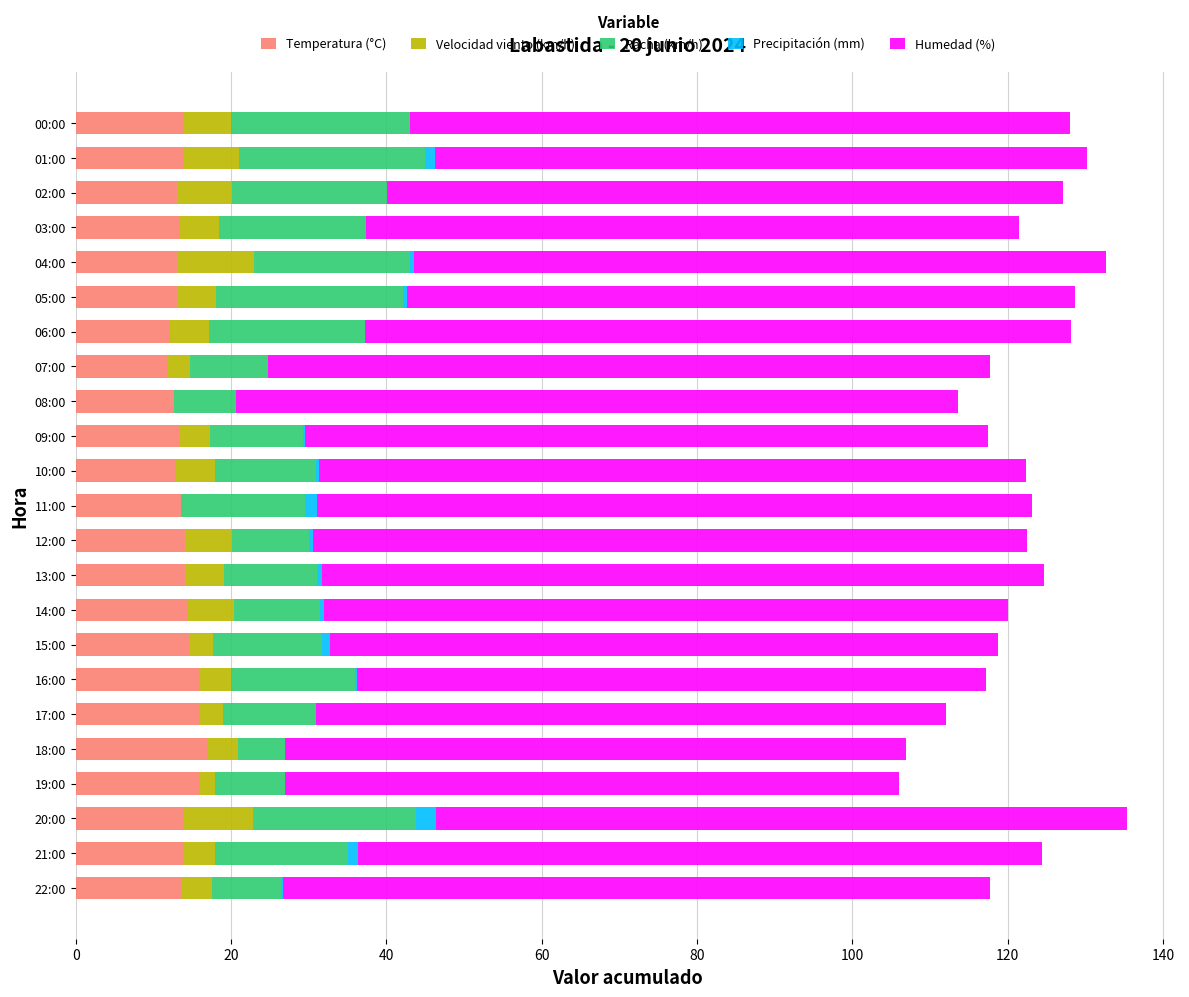

The value of Temperatura (°C) at 15:00 is 14.7. True or false?

True